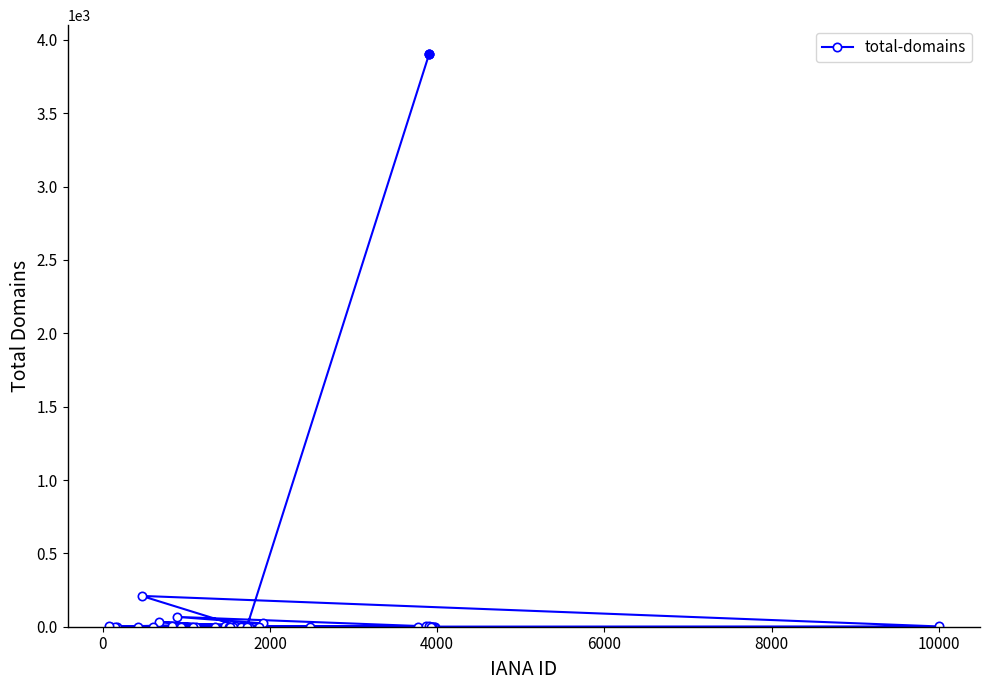

What is the maximum value shown in the chart?

3905